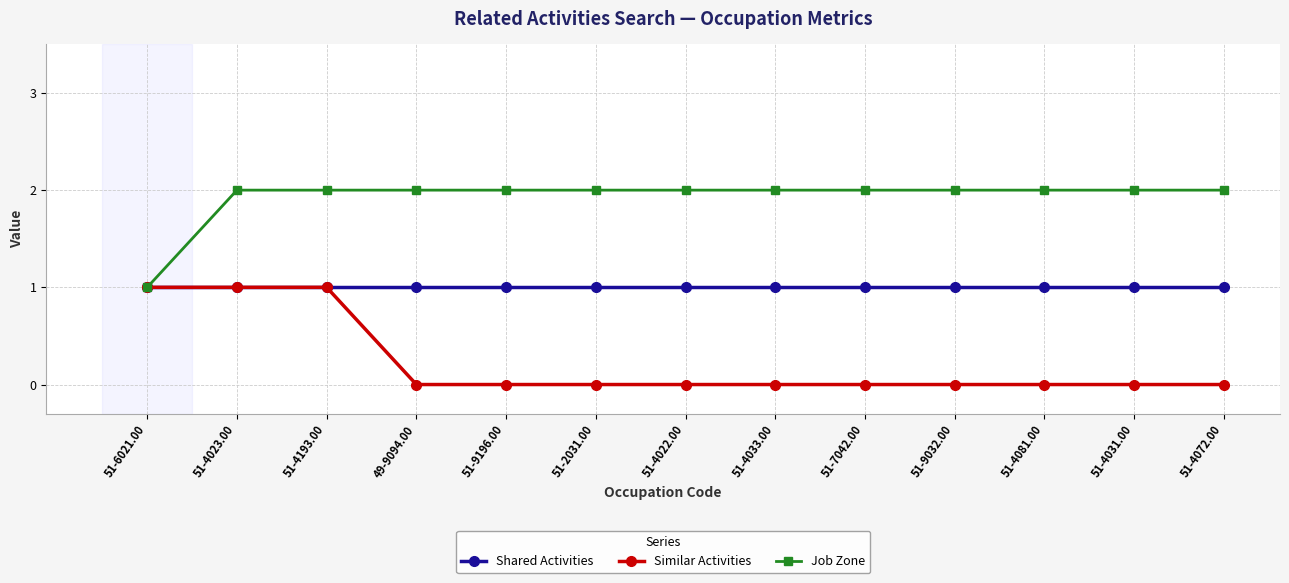

What is the total value across all series at 51-4022.00?

3